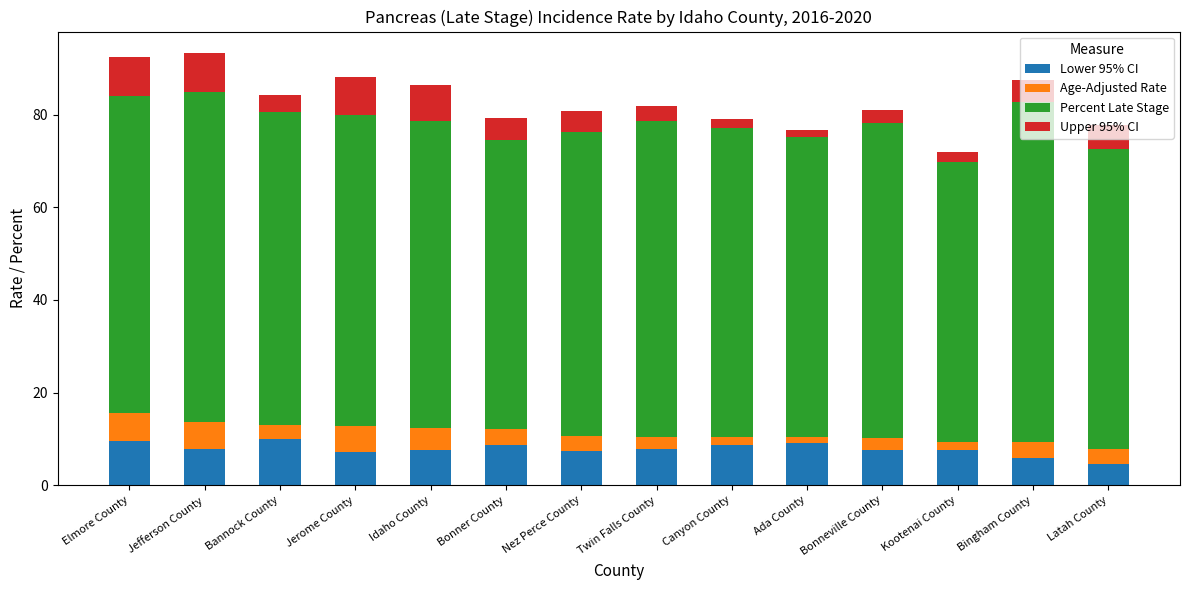

How many bars are there in total?

14